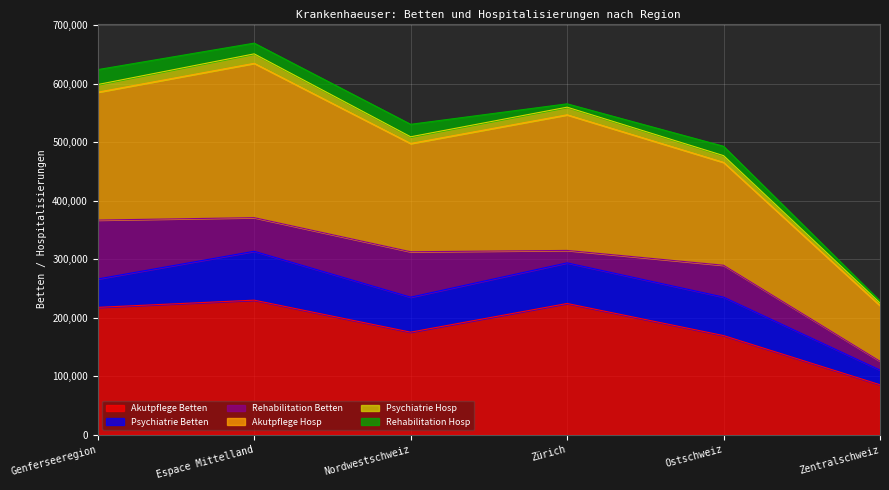

Where does the Akutpflege Betten series first go above 217805?

Genferseeregion